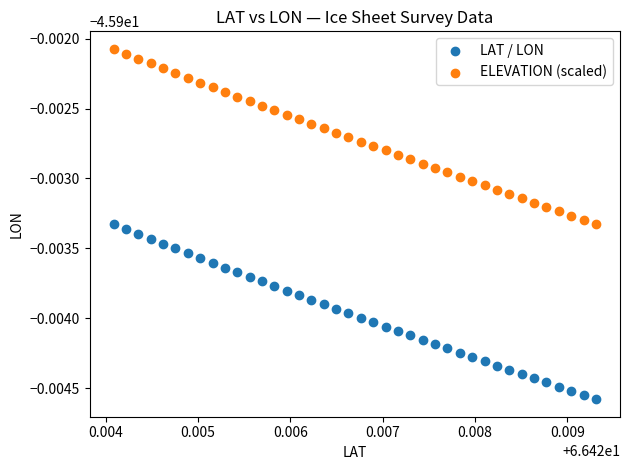

What are all the series names shown in the legend?

LAT / LON, ELEVATION (scaled)